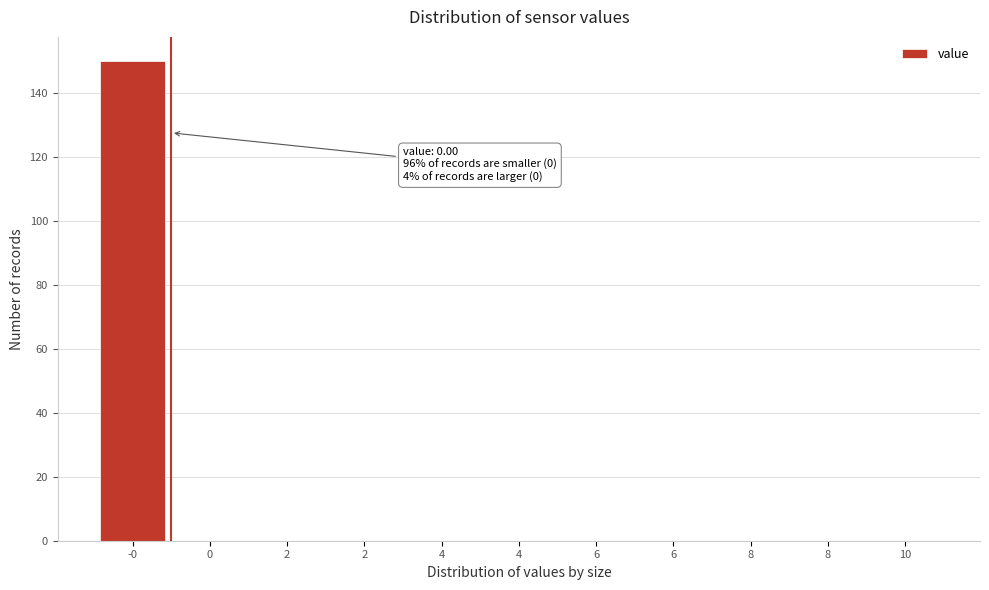

How many data points does each series have?

11